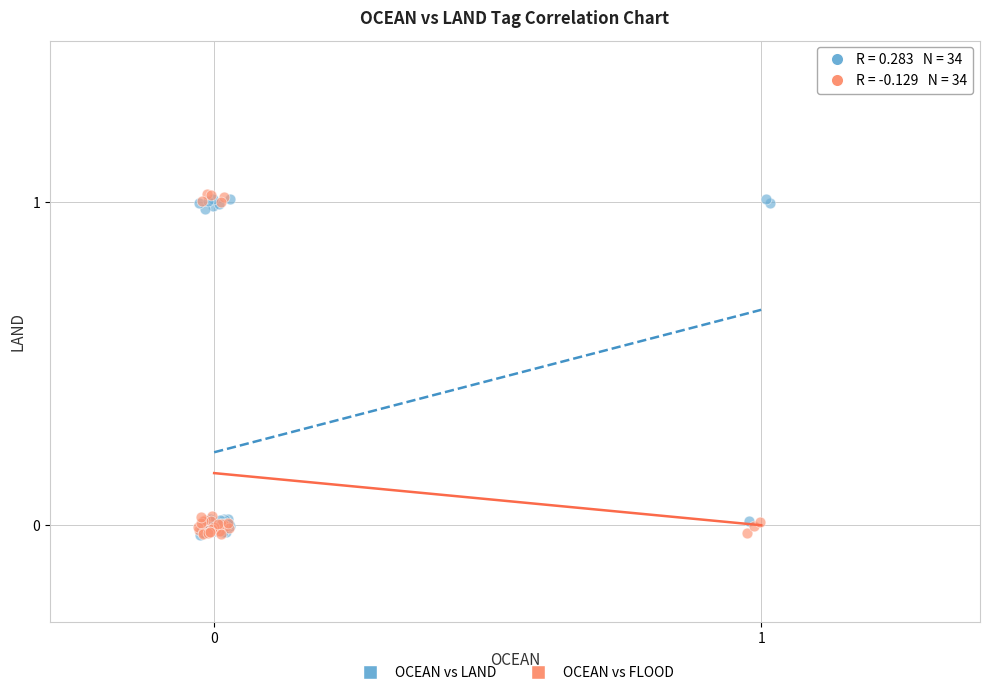

What are all the series names shown in the legend?

OCEAN vs LAND, OCEAN vs FLOOD